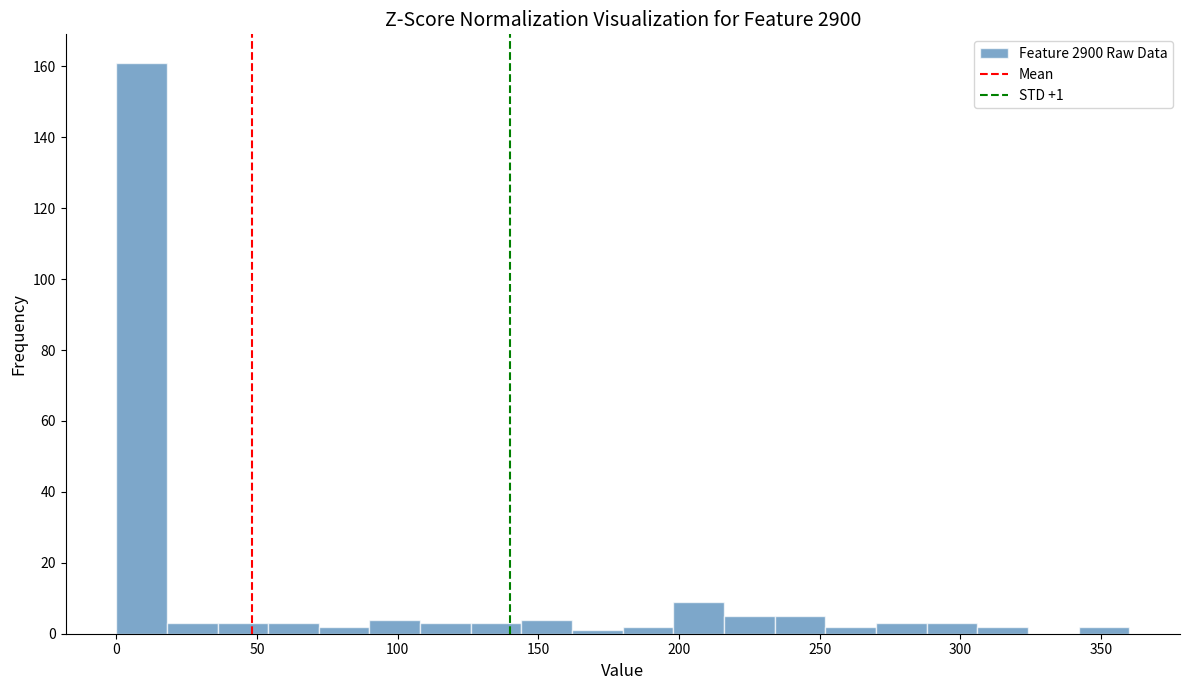

Around what value on the x-axis is the tallest bar? Give the approximate position of its centre, as read against the axis.

10